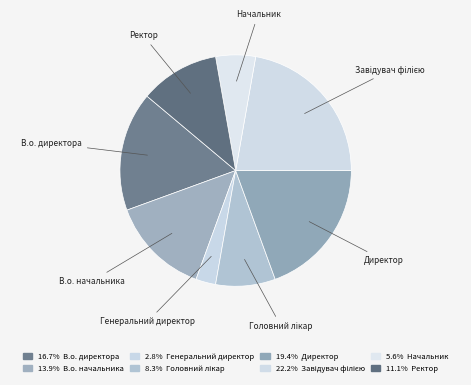

Which slice is the smallest?

Генеральний директор